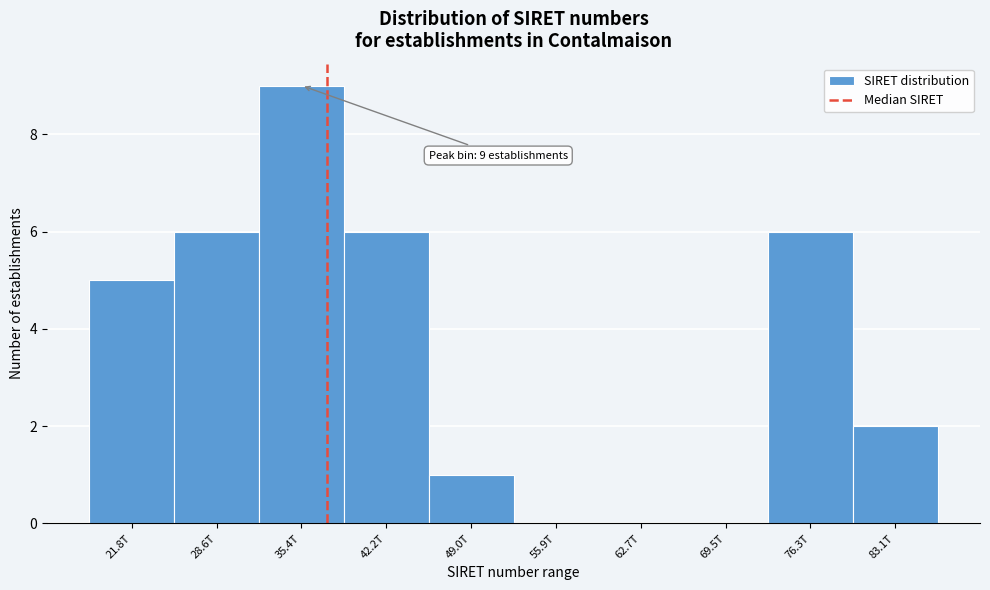

Reading left to right, list all the values displayed in this chart.

21.8T=5	28.6T=6	35.4T=9	42.2T=6	49.0T=1	55.9T=0	62.7T=0	69.5T=0	76.3T=6	83.1T=2